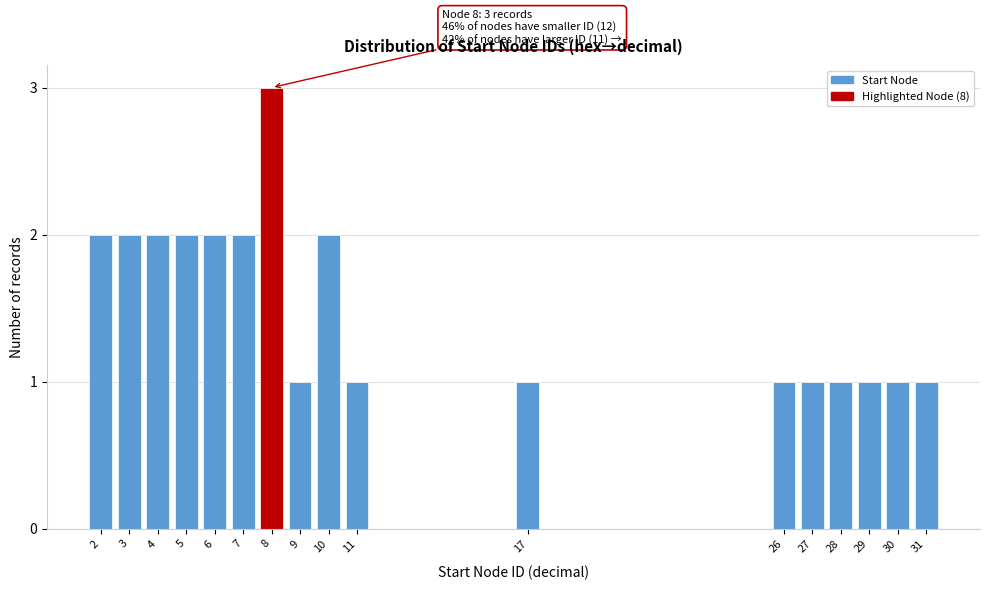

Reading right to left, transcribe all the data shown in this chart.

31=1	30=1	29=1	28=1	27=1	26=1	17=1	11=1	10=2	9=1	8=3	7=2	6=2	5=2	4=2	3=2	2=2